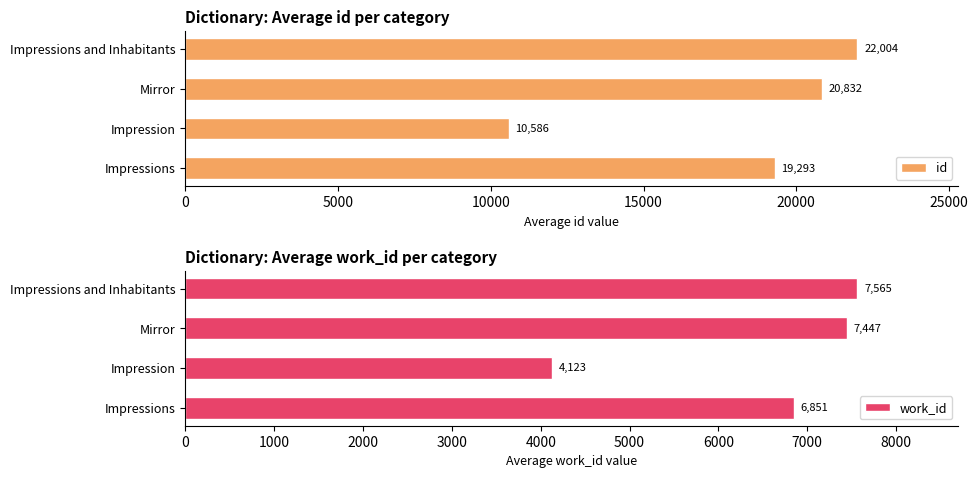

What is the approximate value of id at Impression?

10585.7